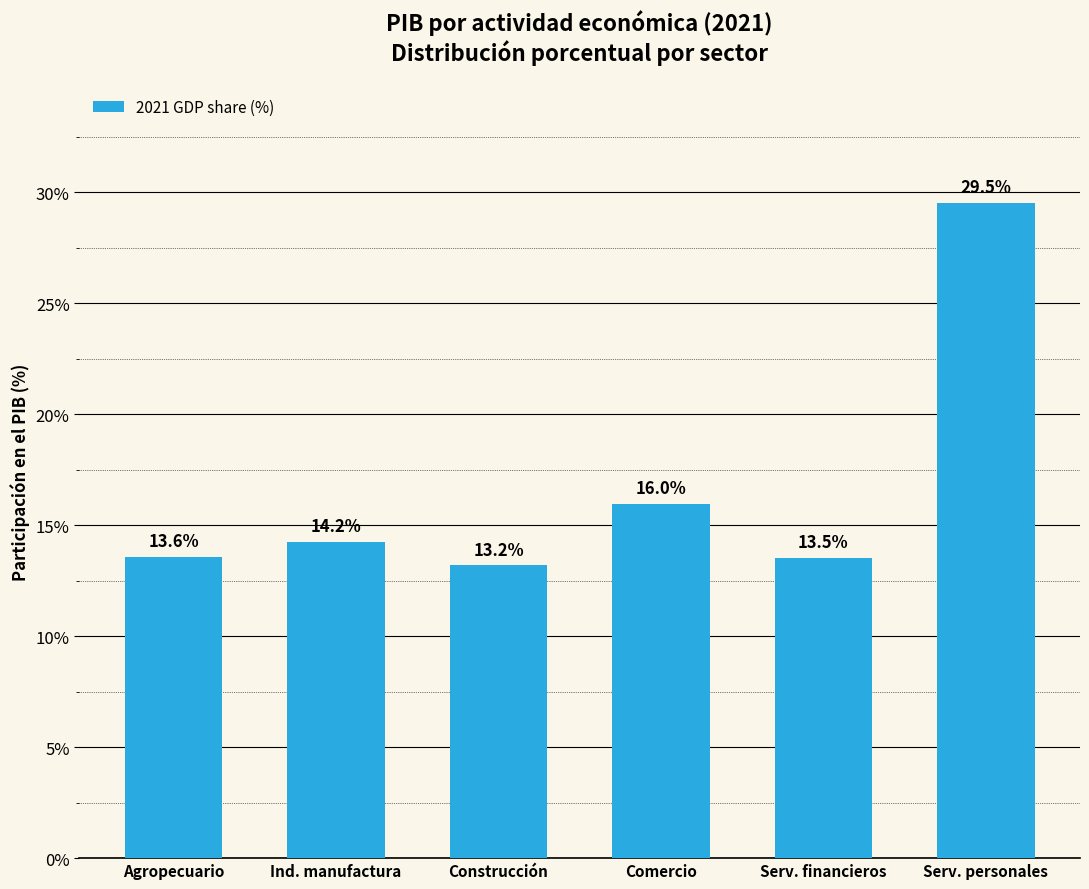

True or false: the data shows 29.5 at Serv. personales.

True